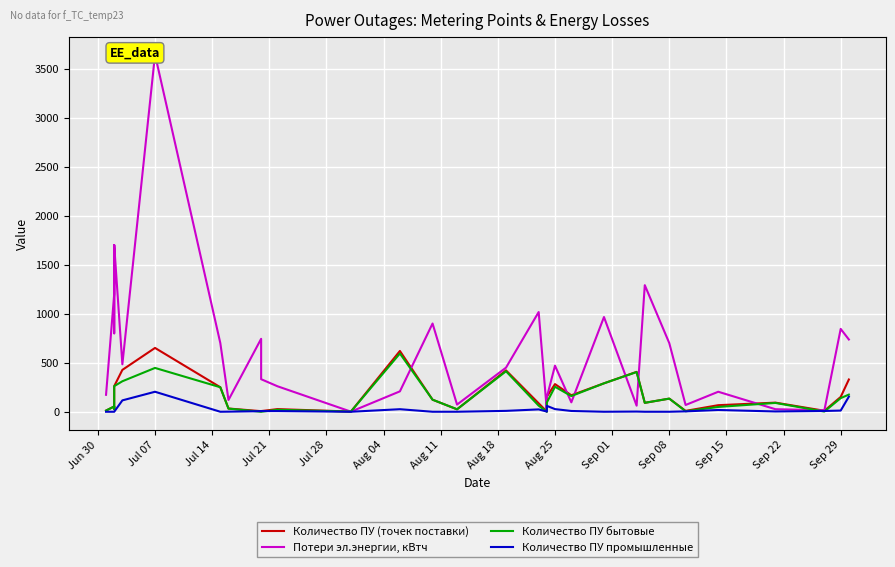

At how many categories does at least one series exceed 2826?

1